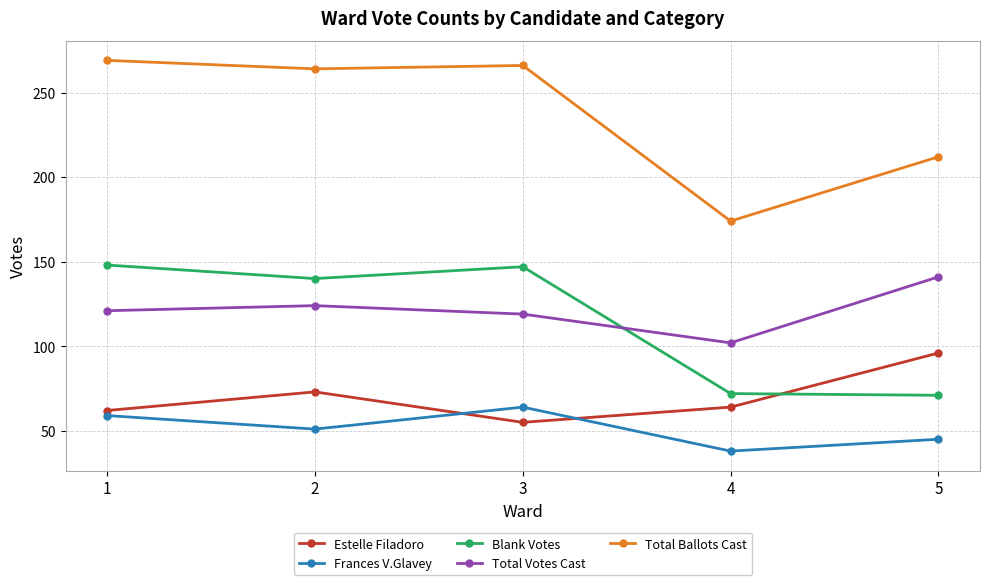

At which label is Total Ballots Cast closest to 221?

5